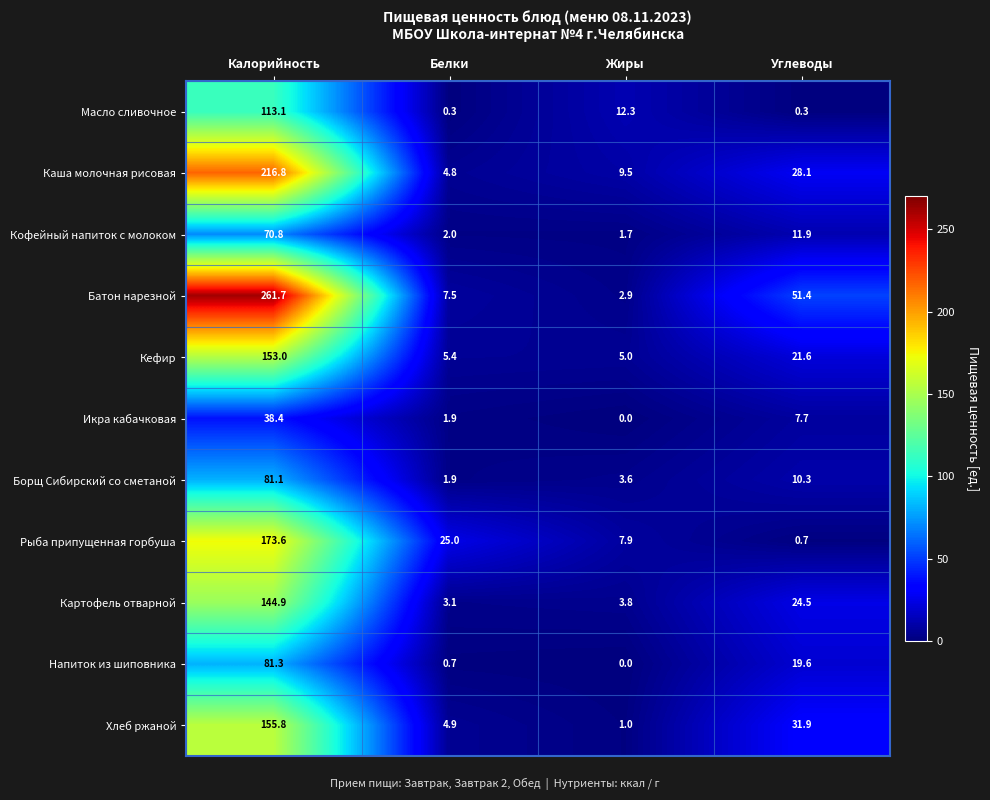

What is the difference between the maximum and minimum values in the Рыба припущенная горбуша series?

172.9